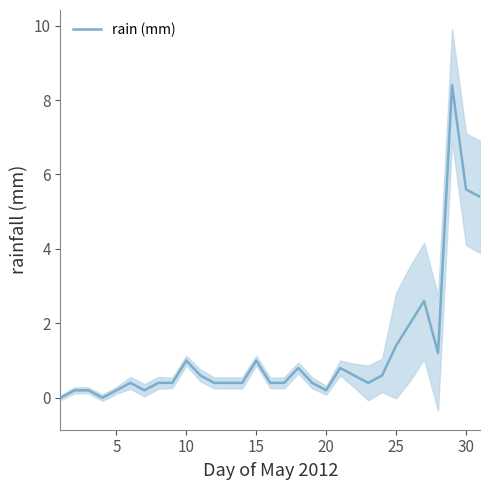

What is the maximum value for rain (mm)?

8.4